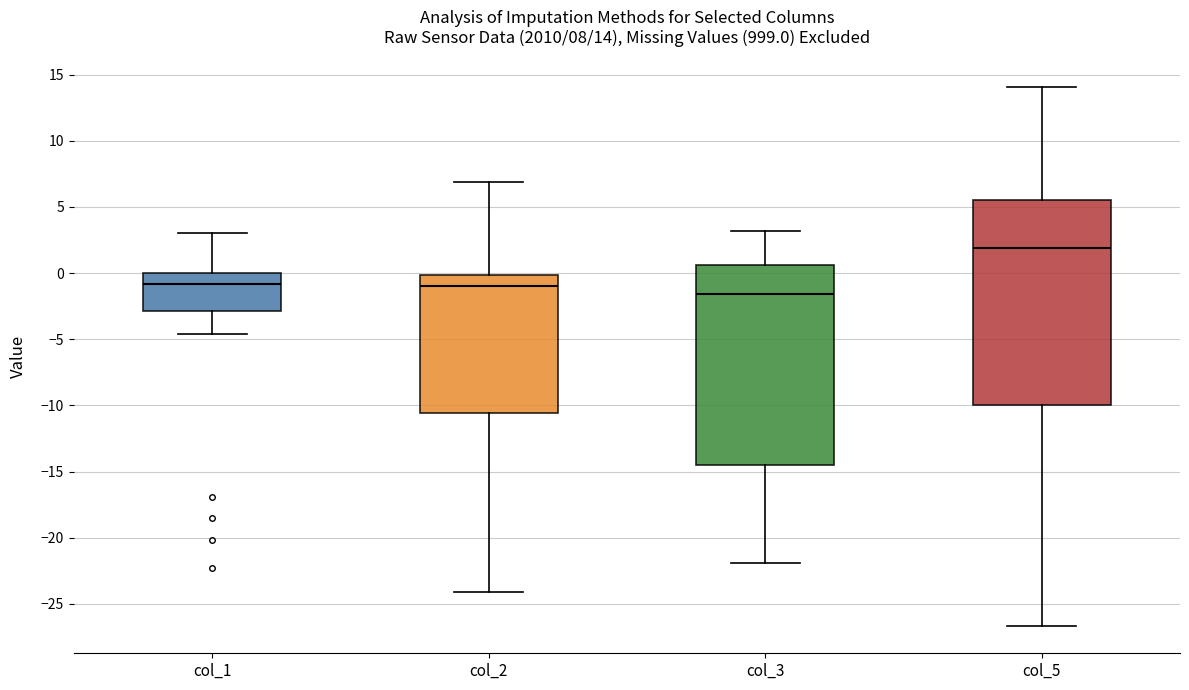

Which box has the highest median line?

col_5